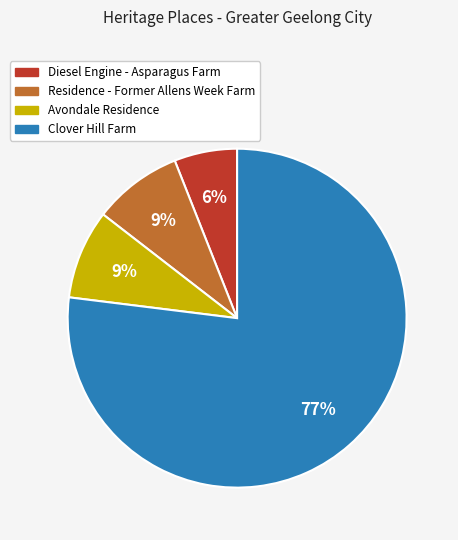

The Clover Hill Farm slice represents 77% of the pie. True or false?

True